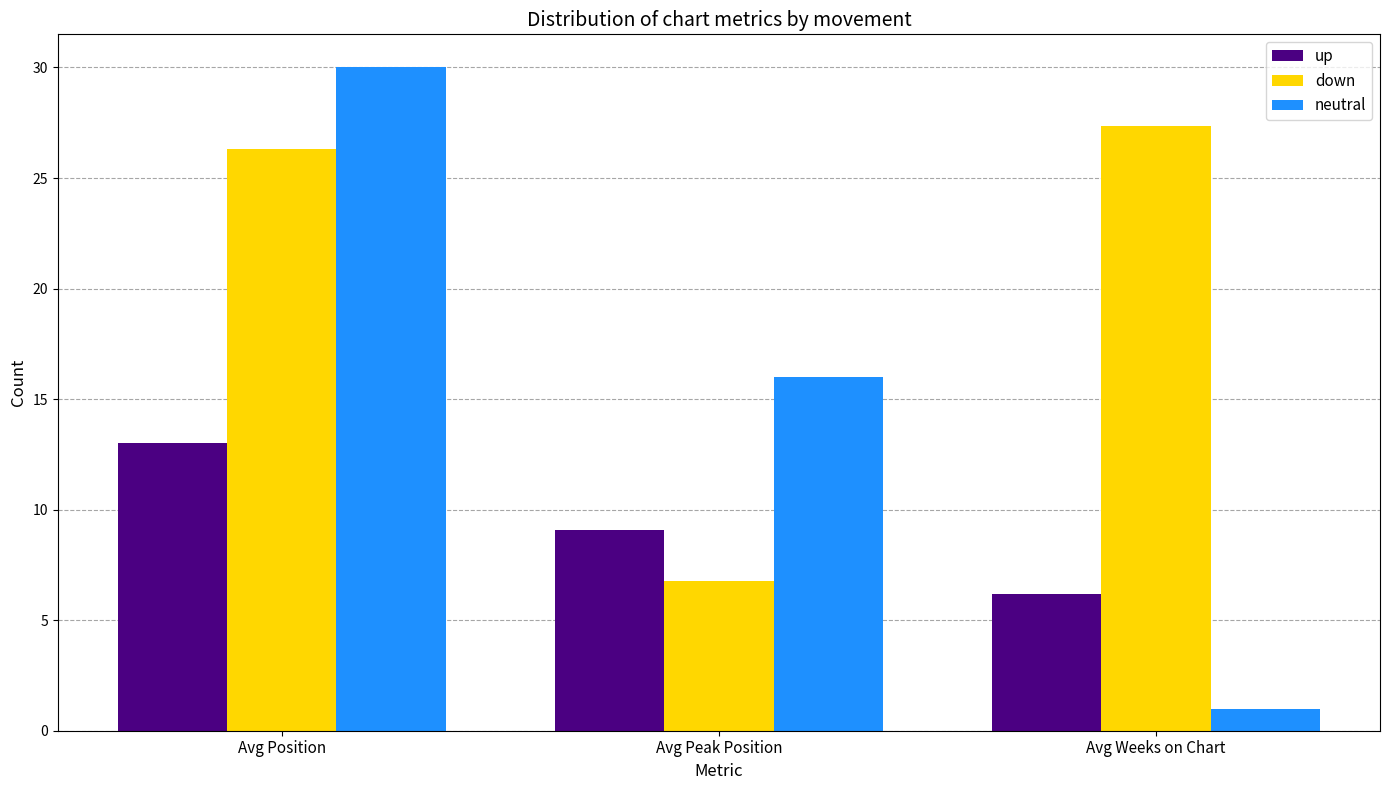

What is the label of the 2nd bar from the left?

Avg Peak Position